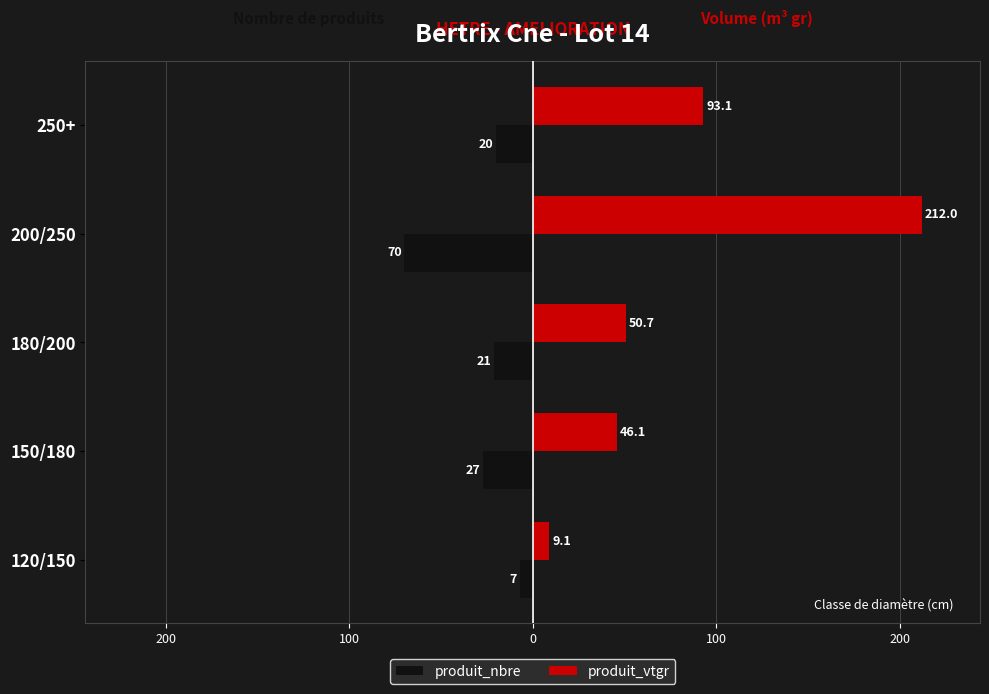

What is the average value of the produit_vtgr series?

82.2